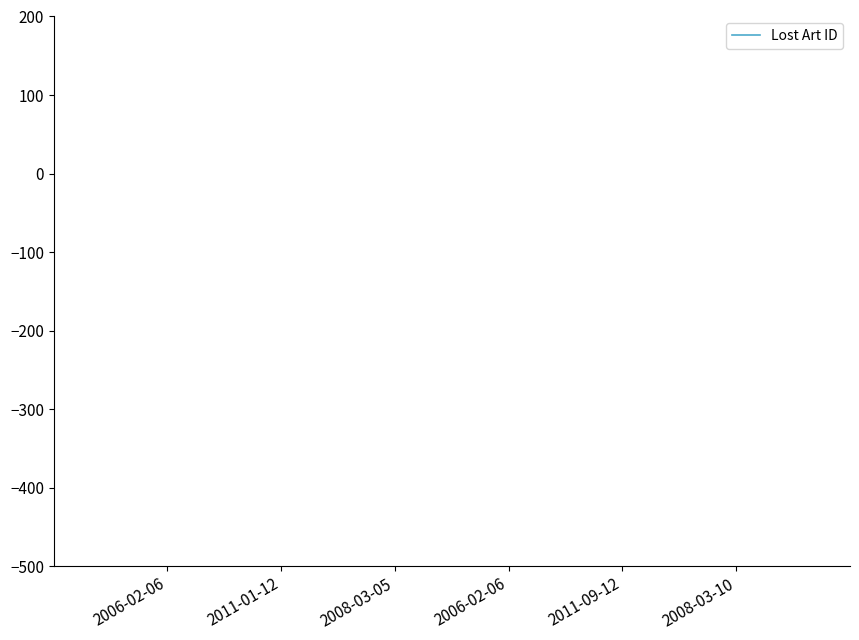

How many data points does each series have?

6